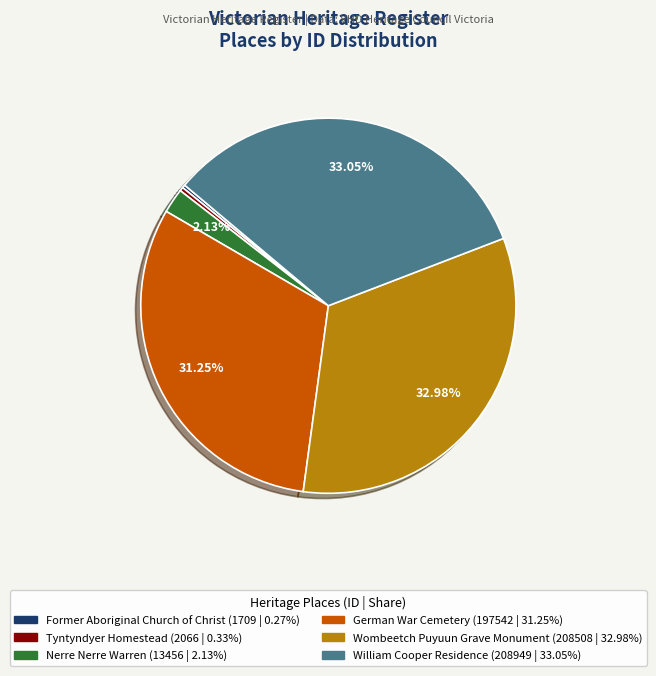

Is there a majority slice in this chart?

No